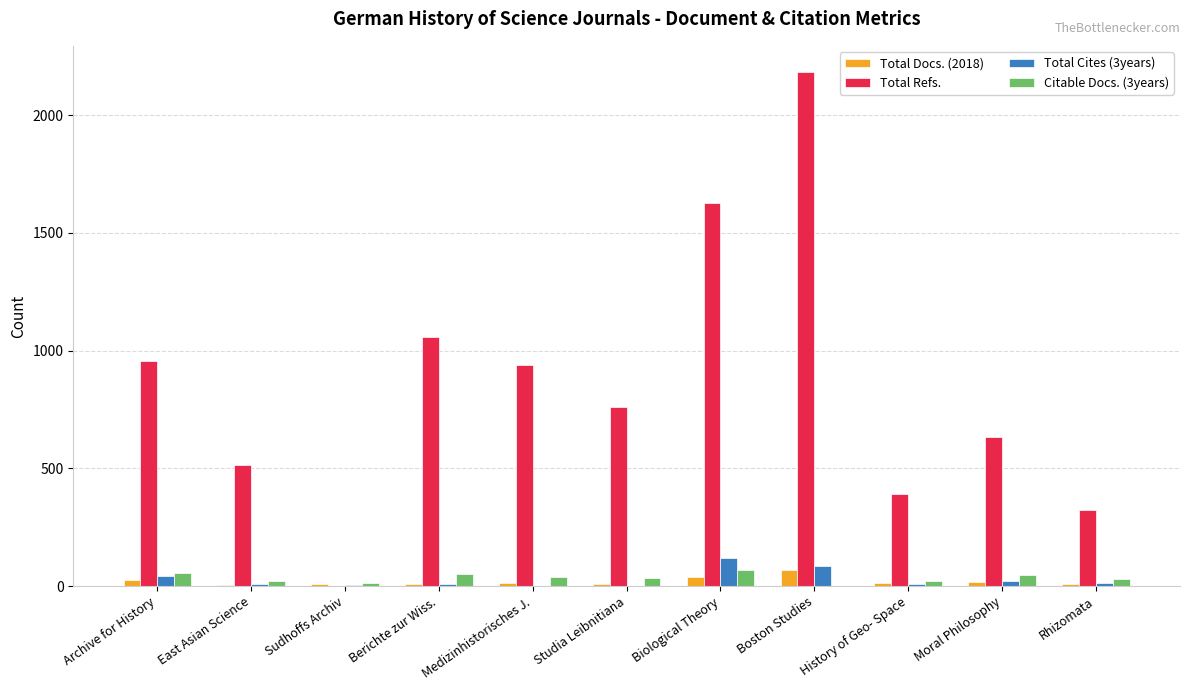

At which category is the sum across all series the highest?

Boston Studies